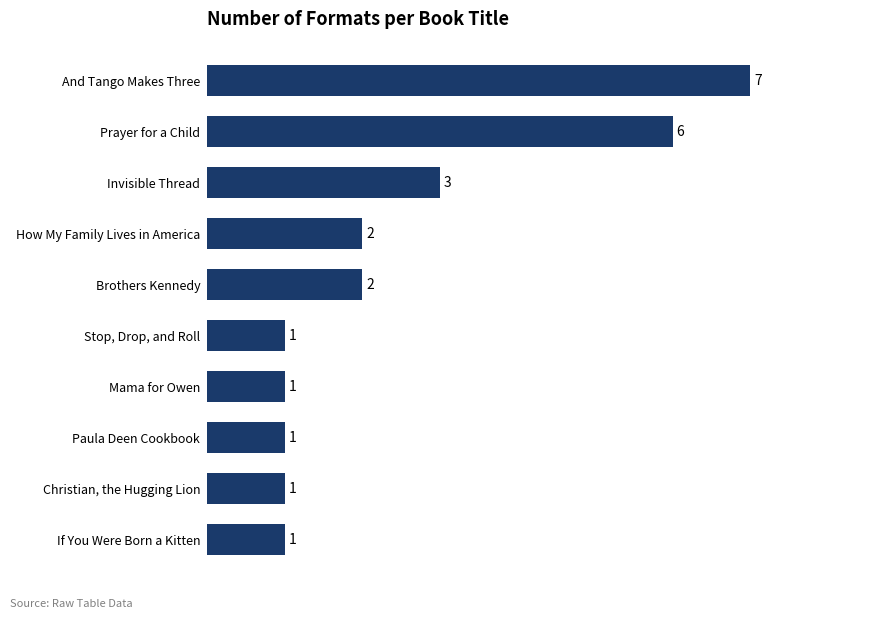

What is the sum of all values?

25